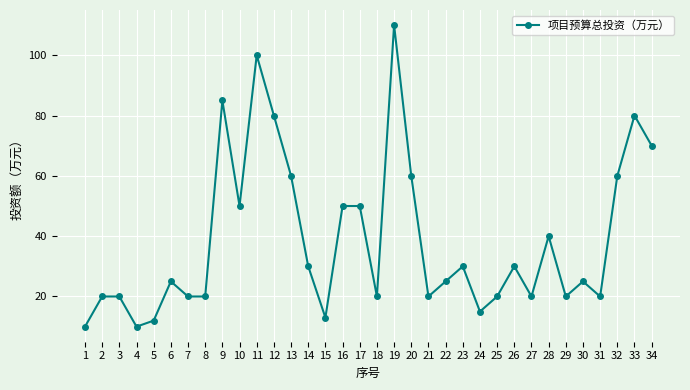

Reading right to left, transcribe all the data shown in this chart.

70	80	60	20	25	20	40	20	30	20	15	30	25	20	60	110	20	50	50	13	30	60	80	100	50	85	20	20	25	12	10	20	20	10